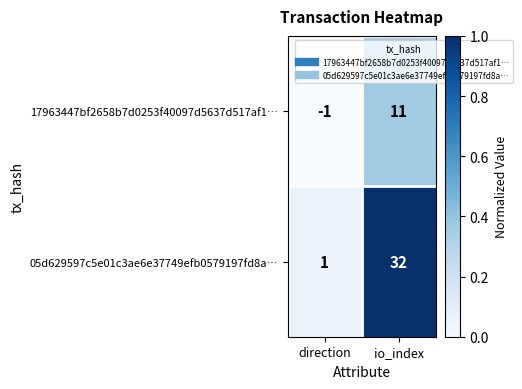

List the series in order of their peak value, highest first.

05d629597c5e01c3ae6e37749efb0579197fd8a…, 17963447bf2658b7d0253f40097d5637d517af1…